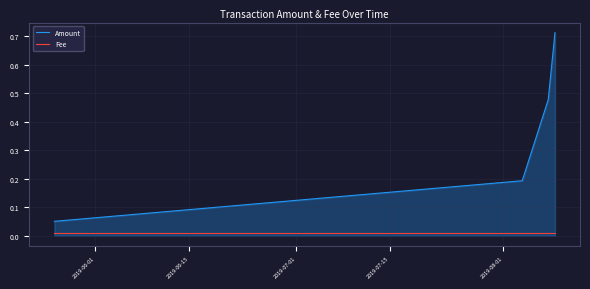

Which series has the largest range (max minus min)?

Amount